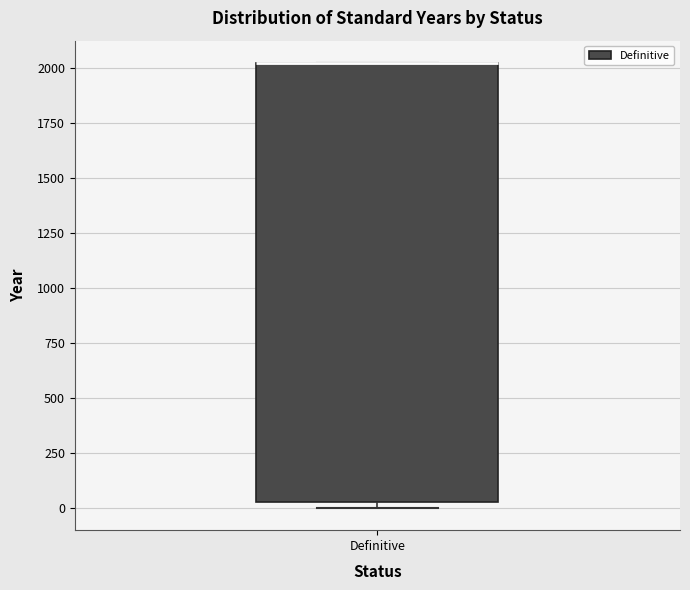

Where is the upper edge of the box for Definitive on the y-axis? The values are not printed on the chart, so give them approximately, as read against the axis.

2050